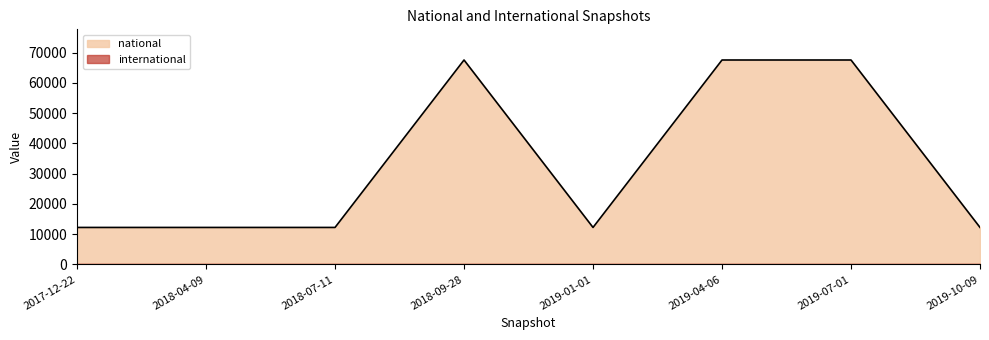

What is the sum of all values?

263887